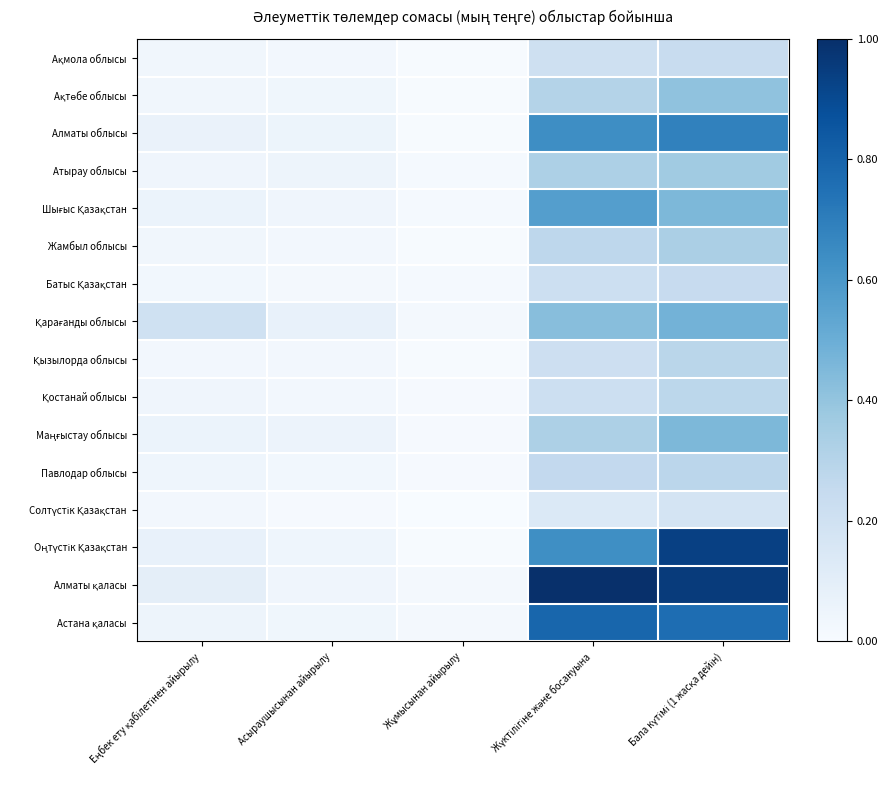

Which series changed the most between Асыраушысынан айырылу and Жұмысынан айырылу?

Қарағанды облысы